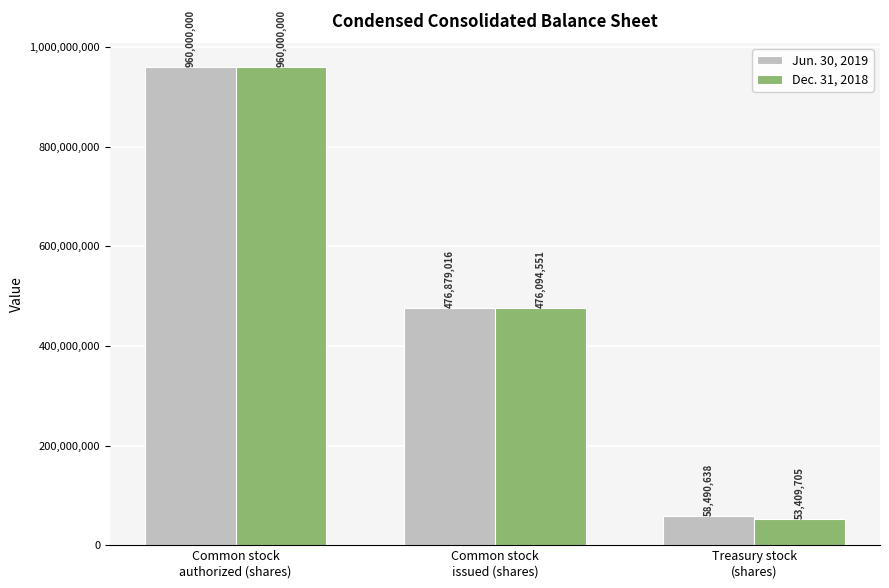

How many categories are shown in the chart?

3